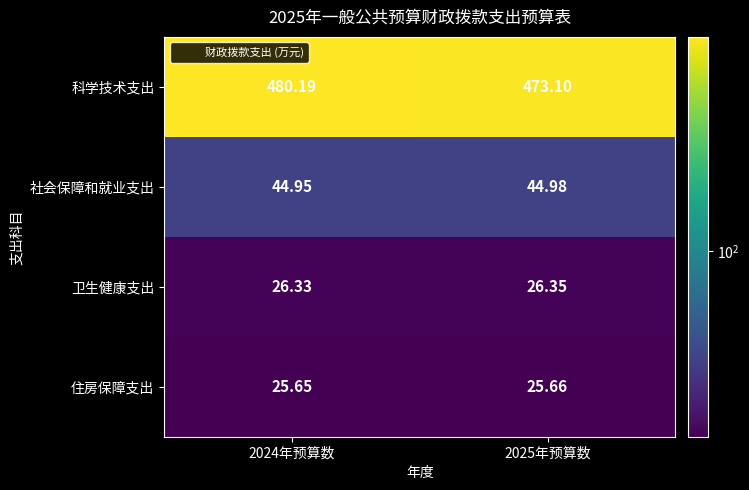

Which series changed the most between 2024年预算数 and 2025年预算数?

科学技术支出